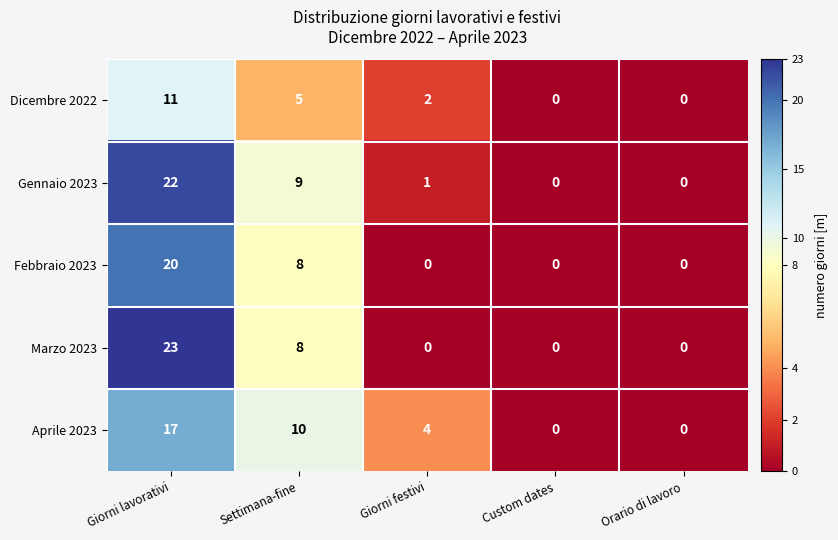

Reading right to left, what are all the values shown in this chart?

Dicembre 2022: 0	0	2	5	11
Gennaio 2023: 0	0	1	9	22
Febbraio 2023: 0	0	0	8	20
Marzo 2023: 0	0	0	8	23
Aprile 2023: 0	0	4	10	17